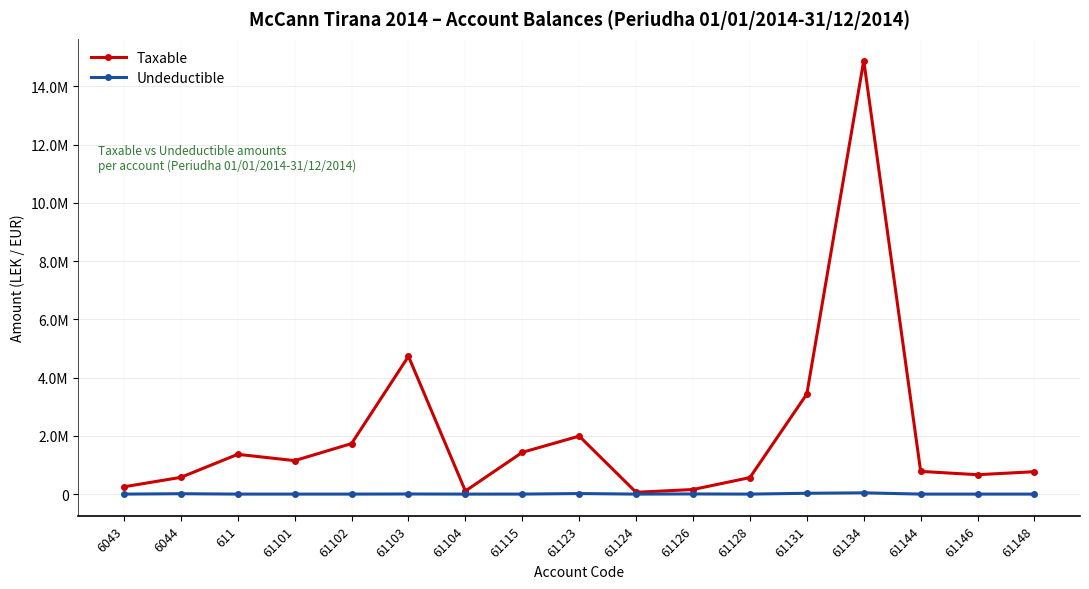

Does the chart have visible grid lines?

Yes